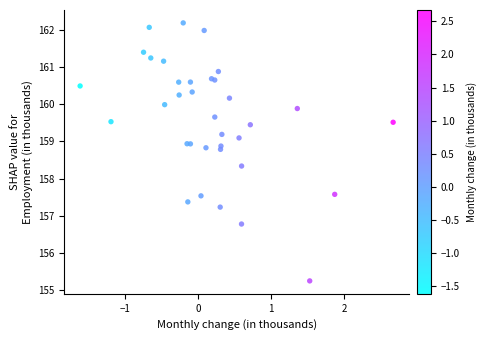

What Y value in the scatter plot is closest to 158?

158.3